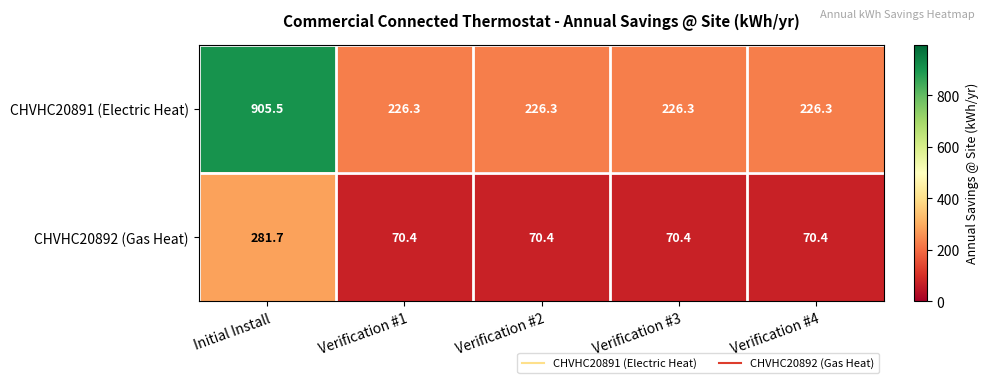

What is the minimum value shown in the chart?

70.4